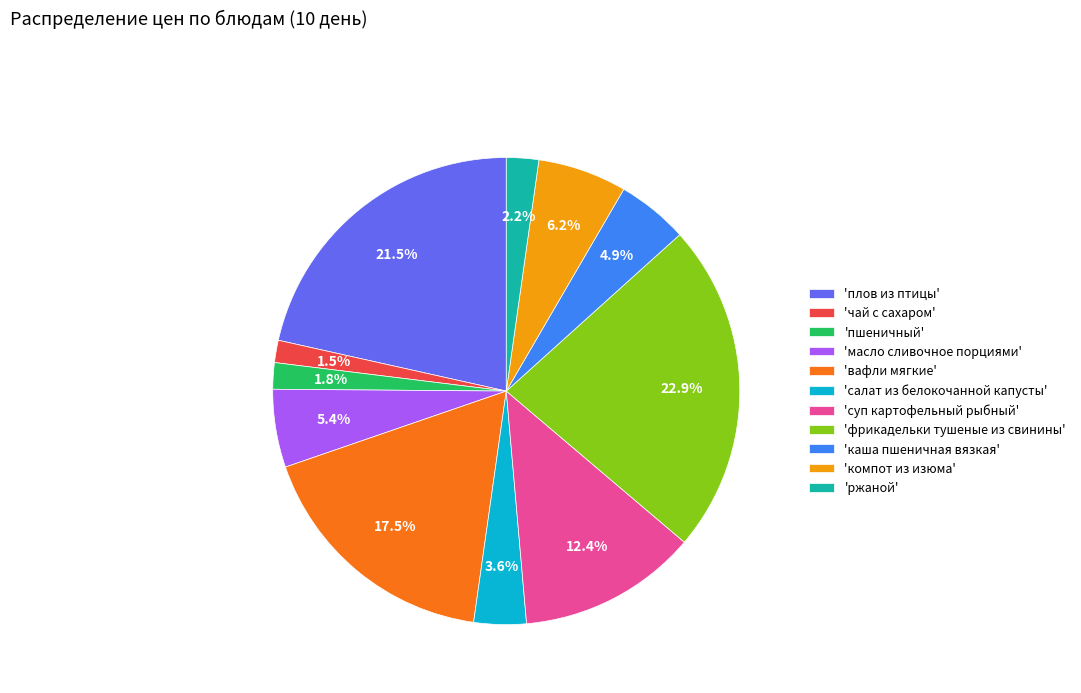

Is 'ржаной' the majority of the pie?

No